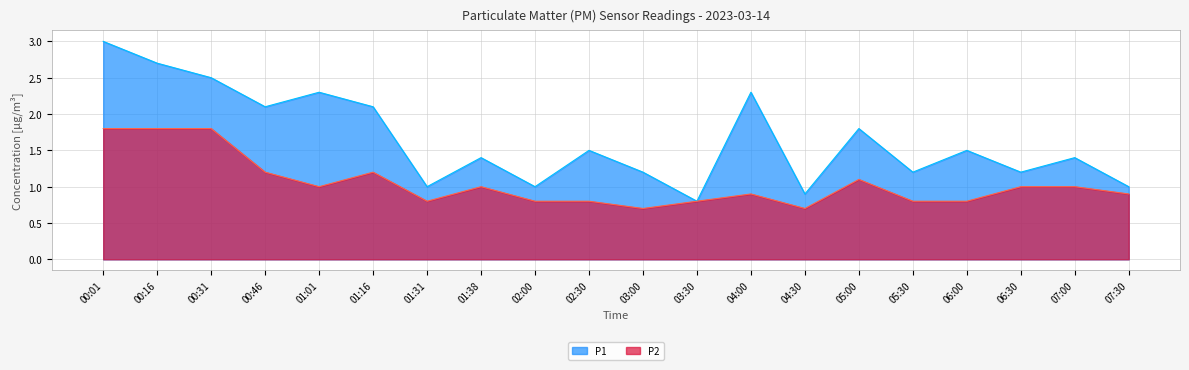

What is the minimum value shown in the chart?

0.7